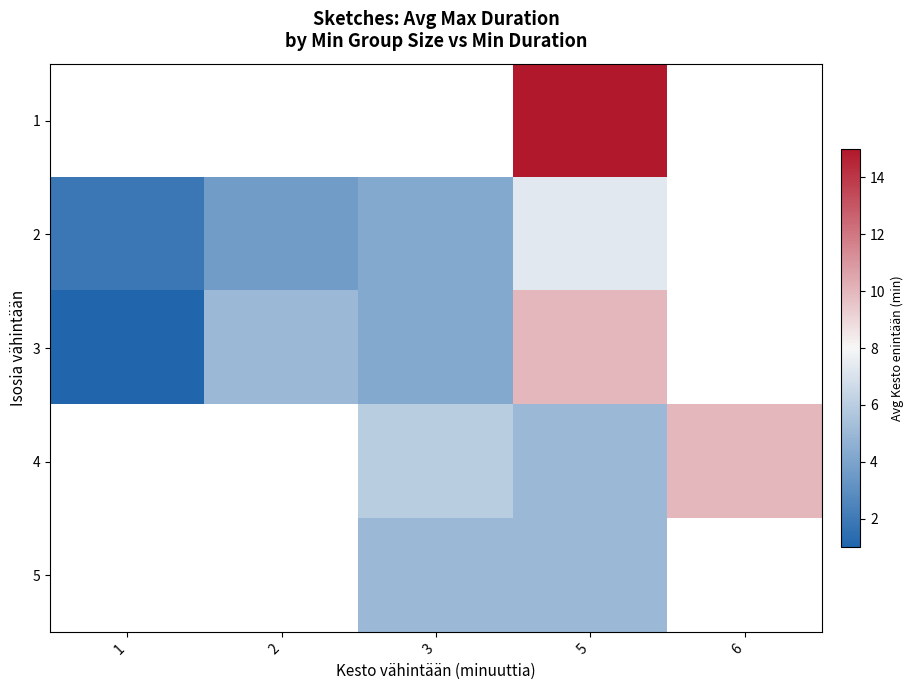

How many distinct data groups are displayed?

5